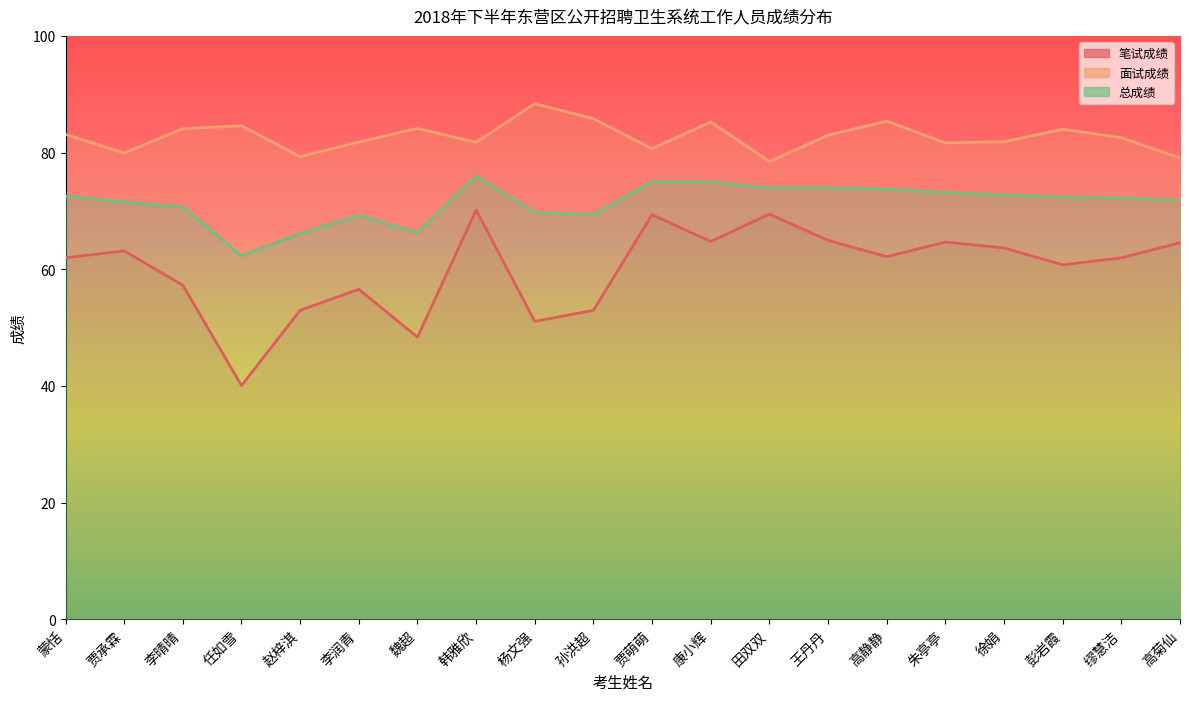

Where is the first local maximum for 面试成绩?

任如雪